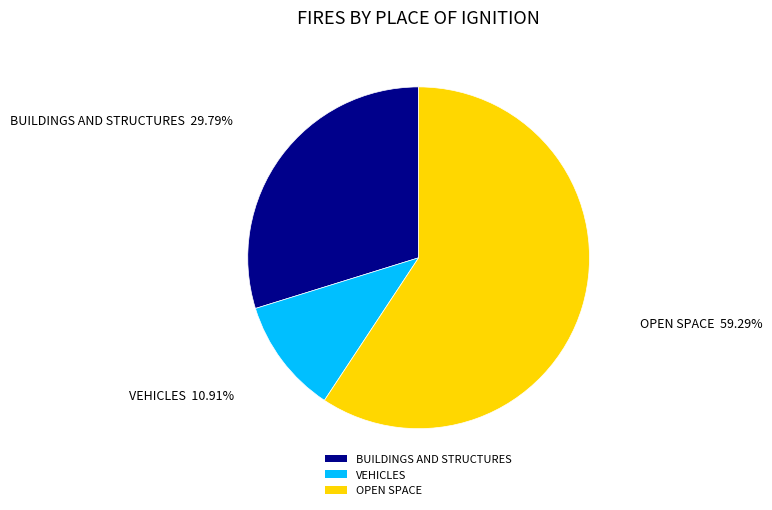

Is there a majority slice in this chart?

Yes